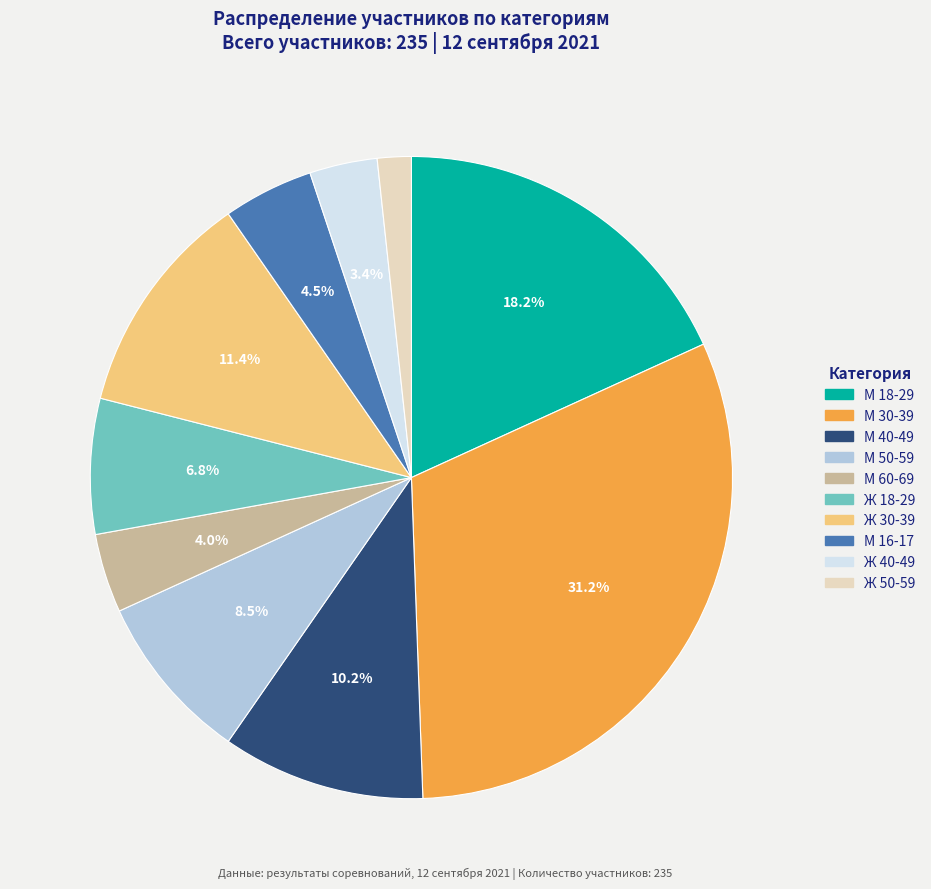

Which slice is the largest?

М 30-39